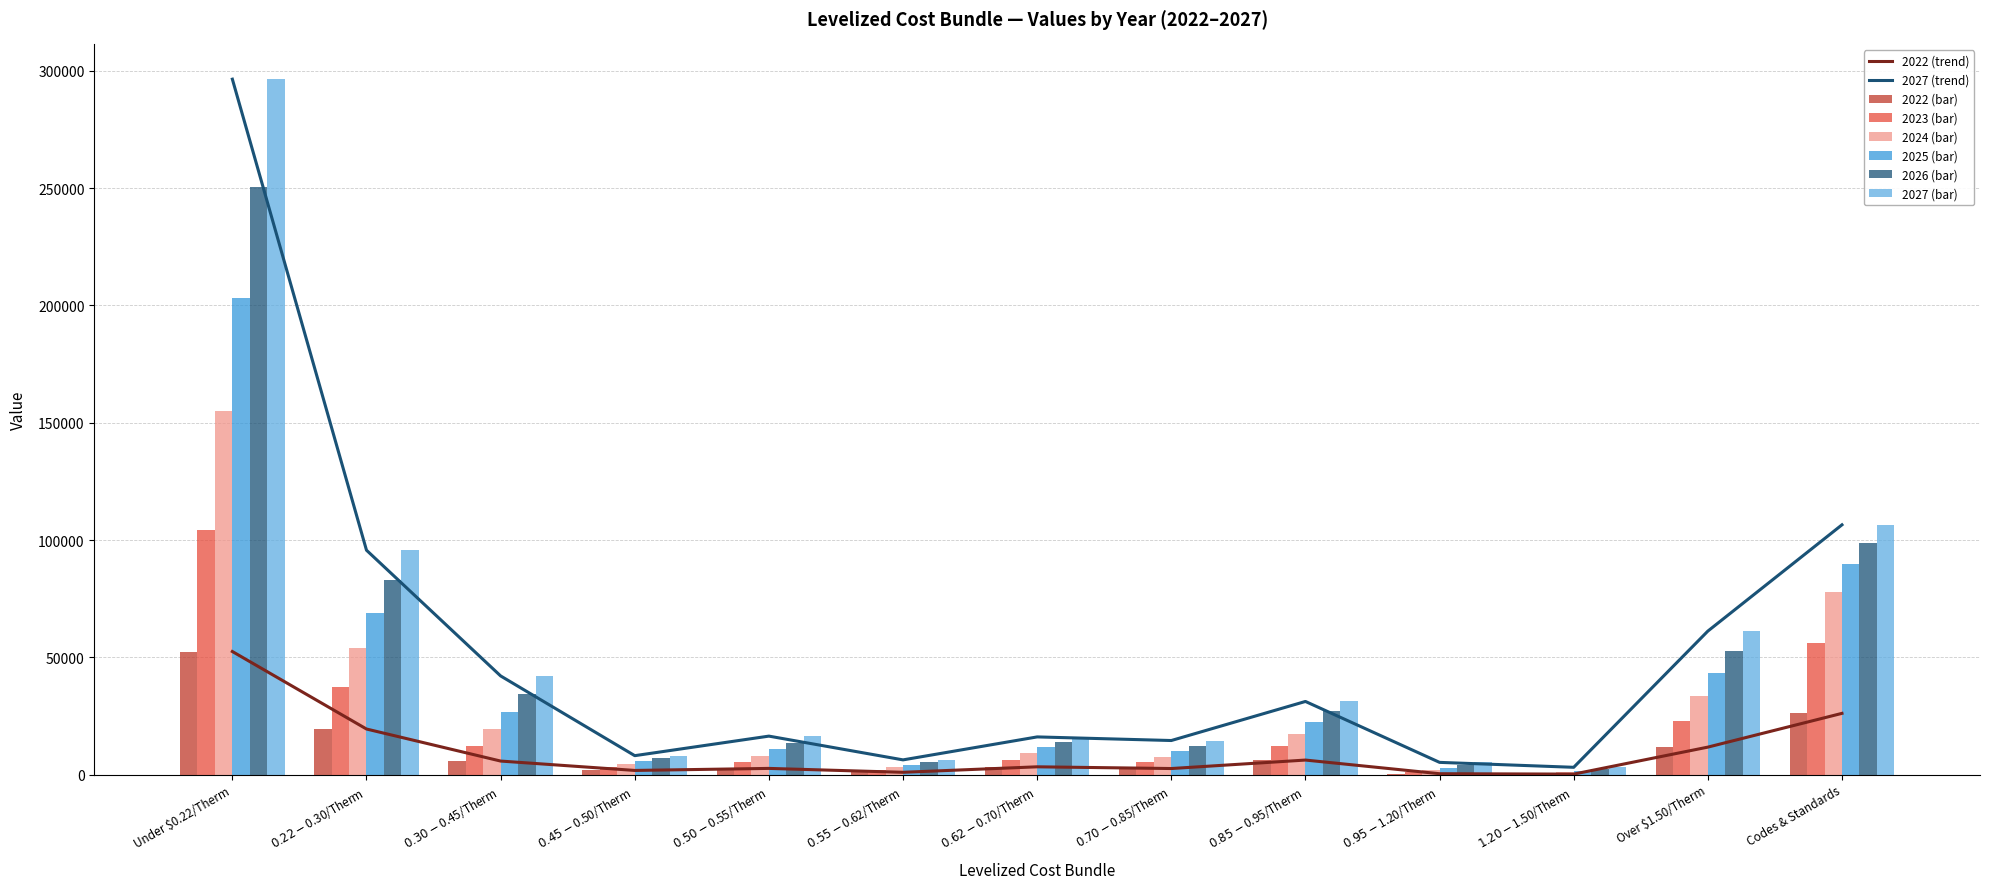

How many bars are there in each group?

6